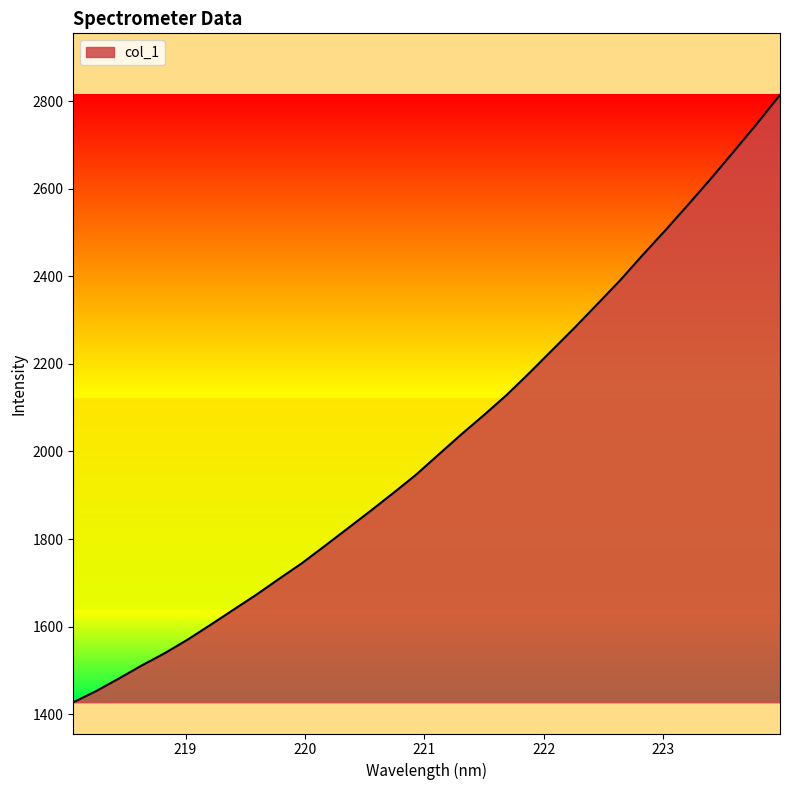

Reading left to right, extract all data points from this chart.

1427.0	1452.5	1481.4	1511.1	1539.0	1569.8	1603.4	1637.8	1672.0	1708.3	1744.0	1783.2	1823.0	1863.0	1903.9	1945.7	1992.3	2038.5	2083.0	2129.0	2179.5	2231.6	2283.6	2337.6	2392.0	2450.5	2507.2	2565.7	2625.4	2687.1	2749.6	2814.4